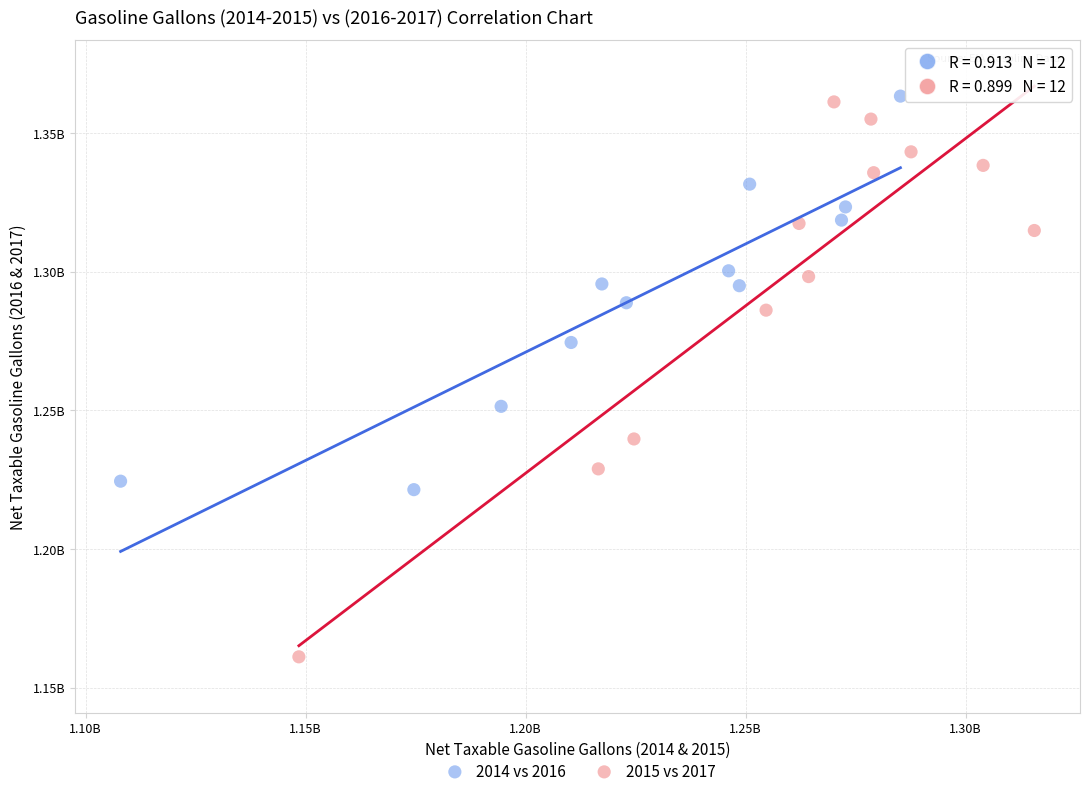

What are all the series names shown in the legend?

2014 vs 2016, 2015 vs 2017